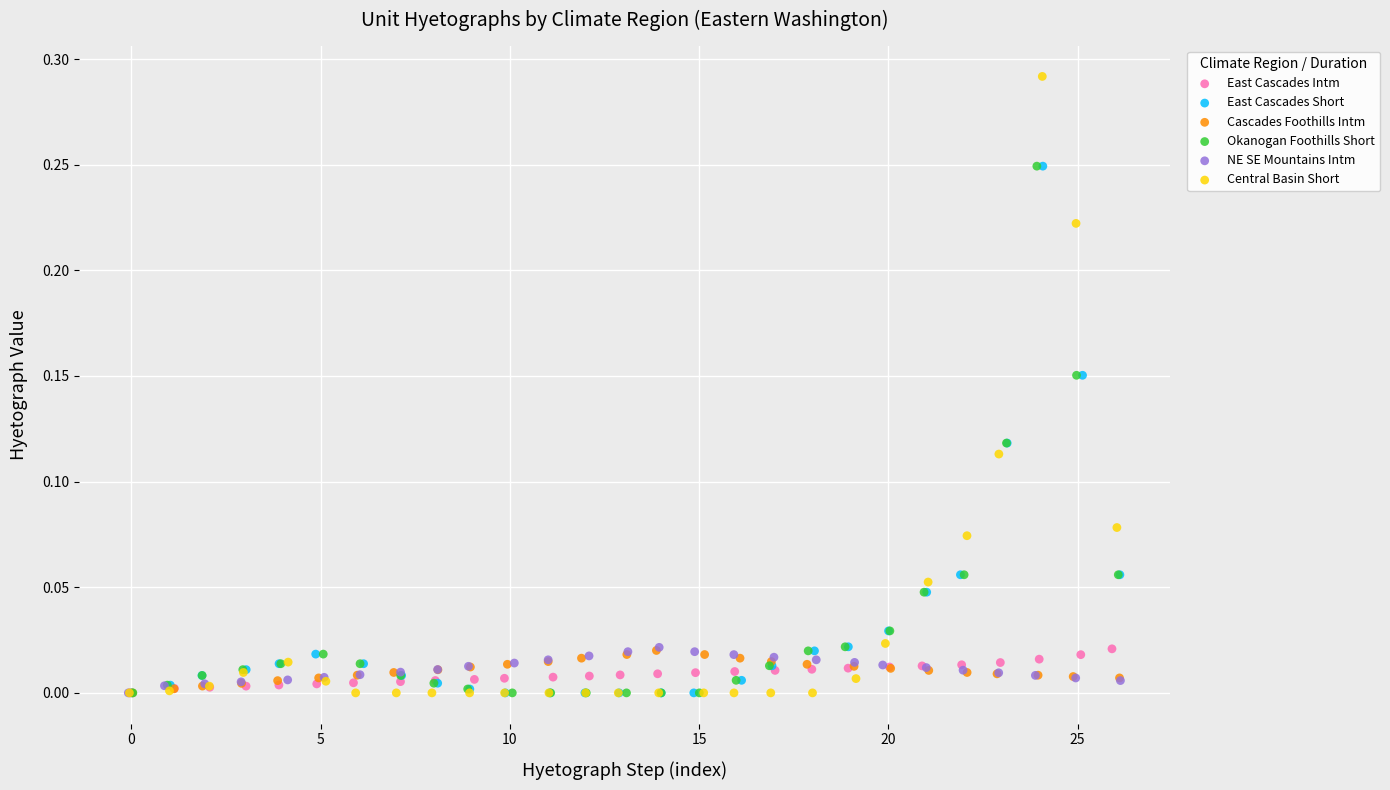

Which series has the widest spread of Y values?

Central Basin Short